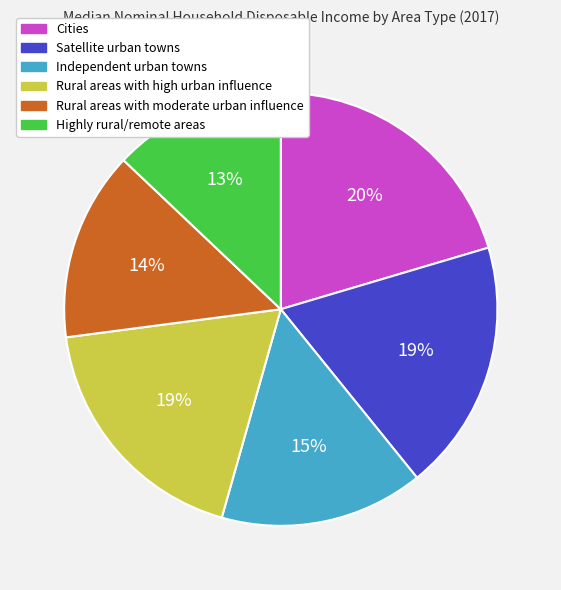

To the nearest percent, what is the combined percentage of Independent urban towns and Rural areas with moderate urban influence?

29%